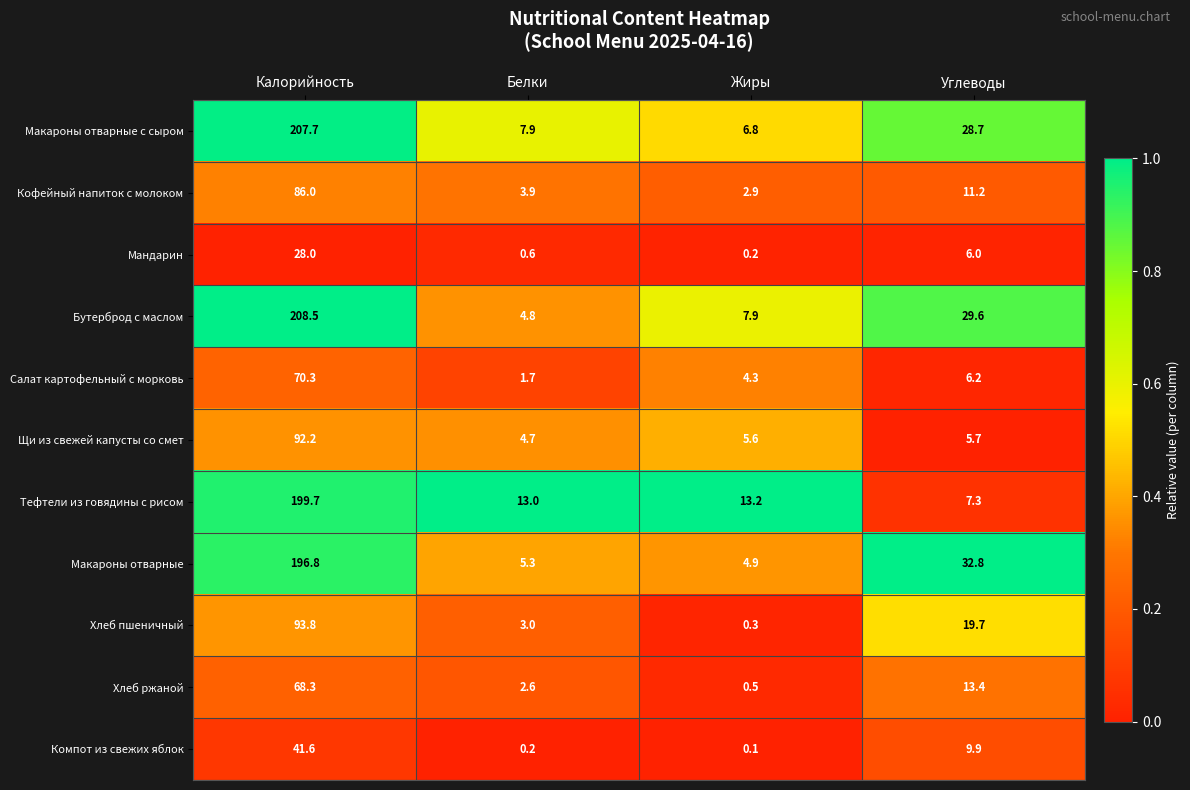

What is the total value across all series at Жиры?

46.7